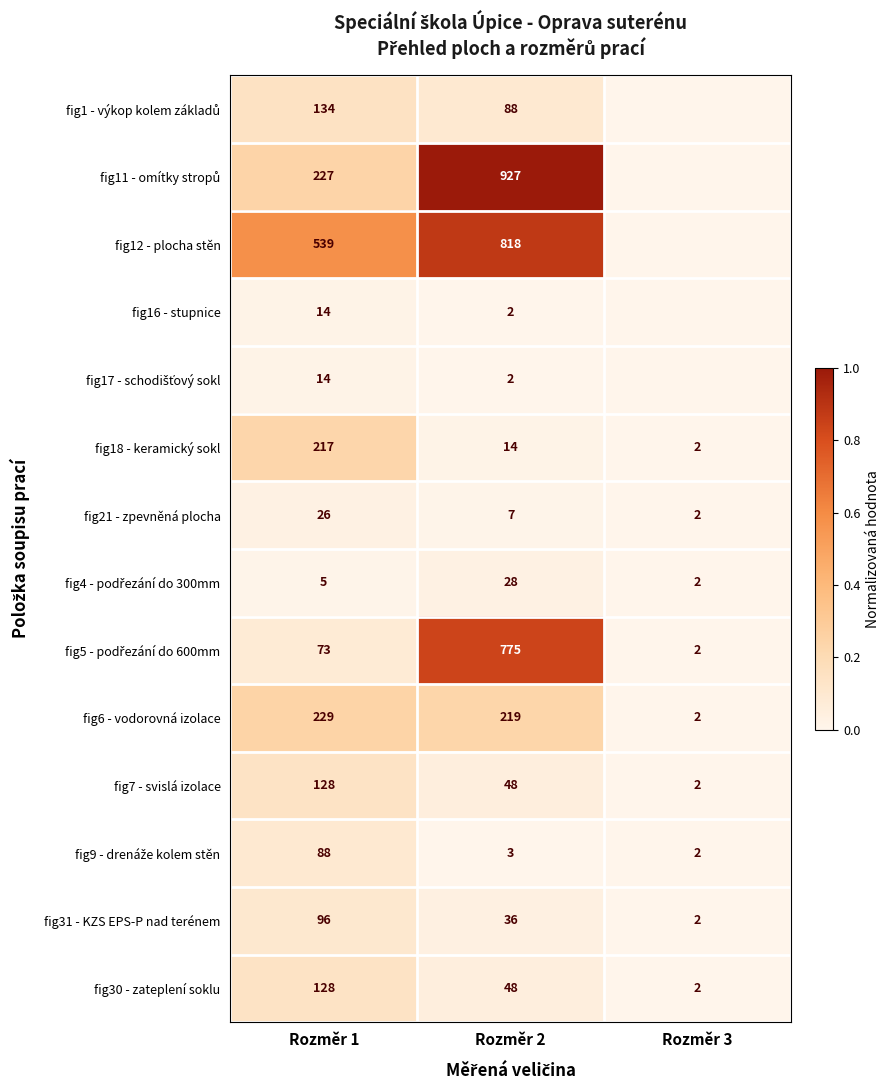

What is the total value across all series at Rozměr 2?

3015